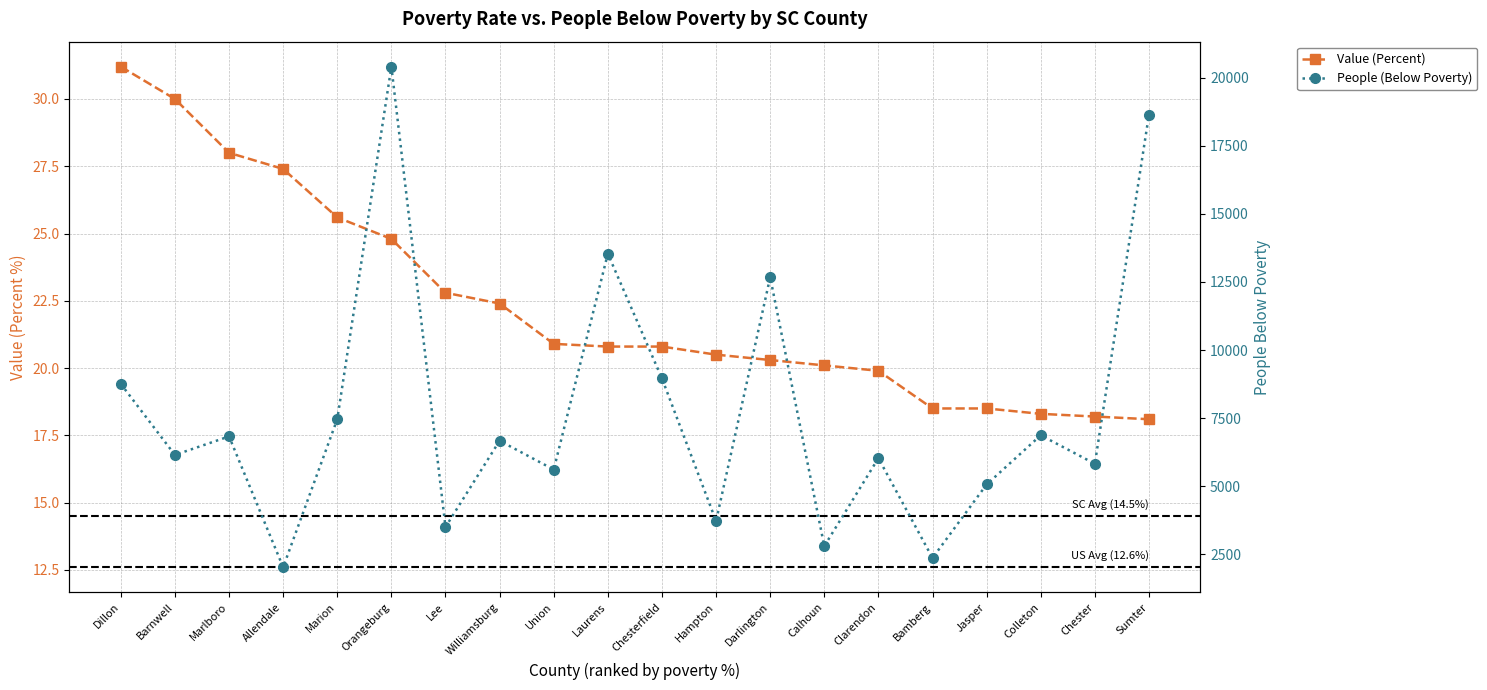

How many data points in People (Below Poverty) are above 6672?

9